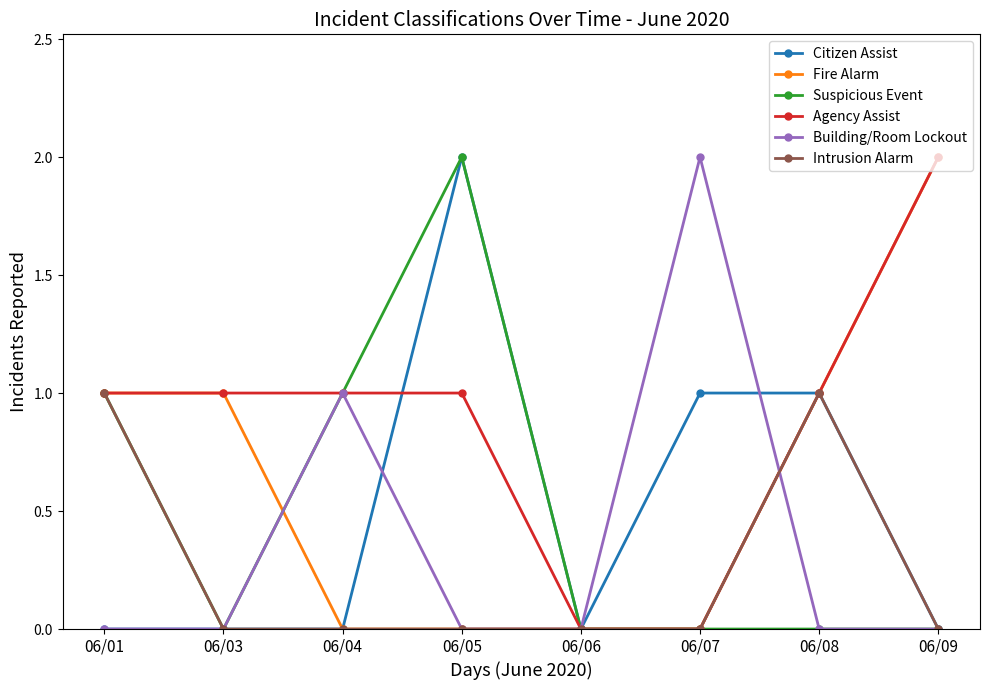

Which series changed the most between 06/07 and 06/08?

Building/Room Lockout